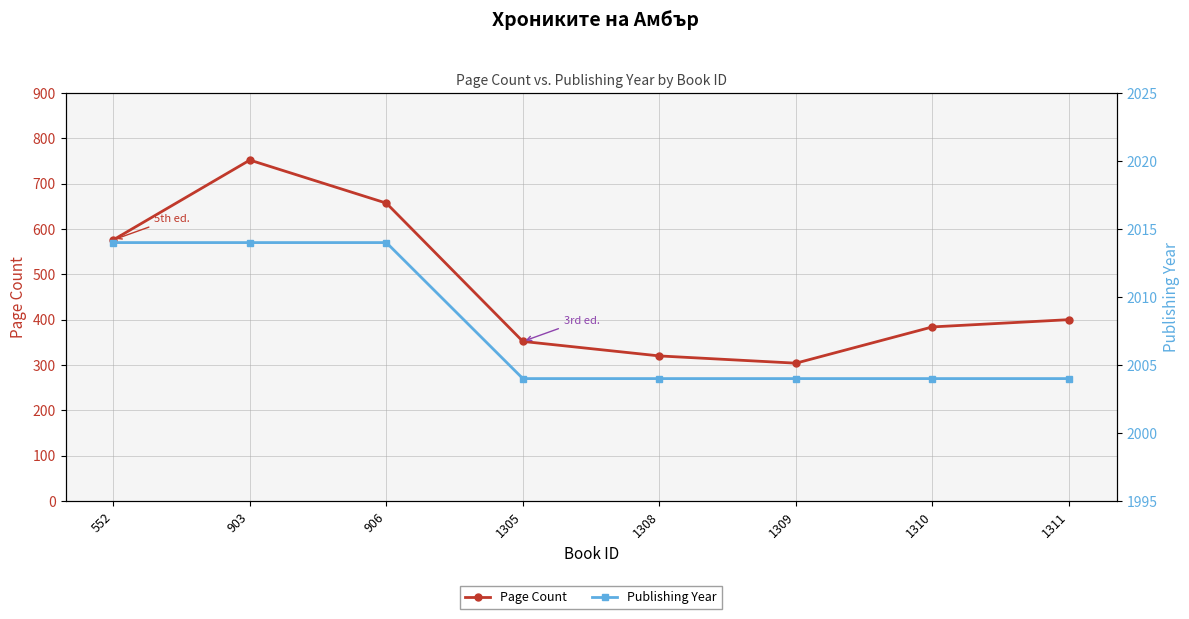

True or false: Publishing Year has a value of 3447 at 552.

False